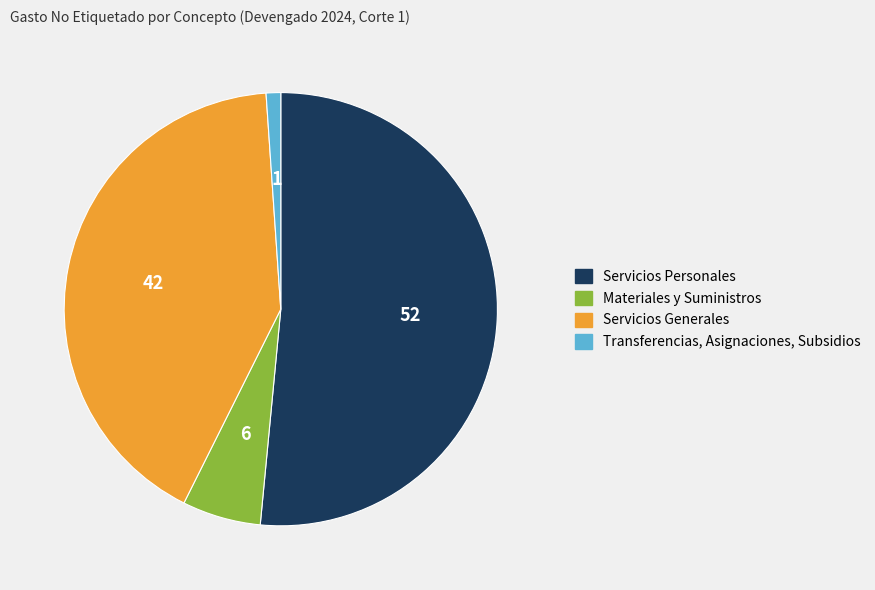

Which has a higher value, Servicios Personales or Servicios Generales?

Servicios Personales